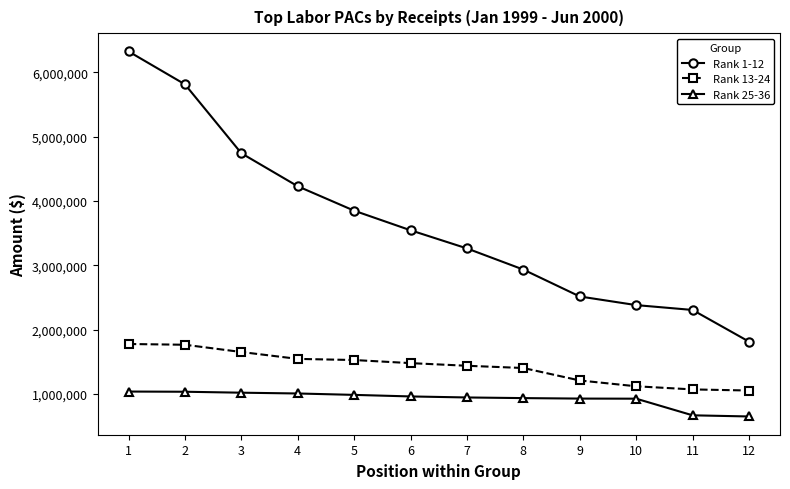

List the series in order of their overall mean, highest first.

Rank 1-12, Rank 13-24, Rank 25-36